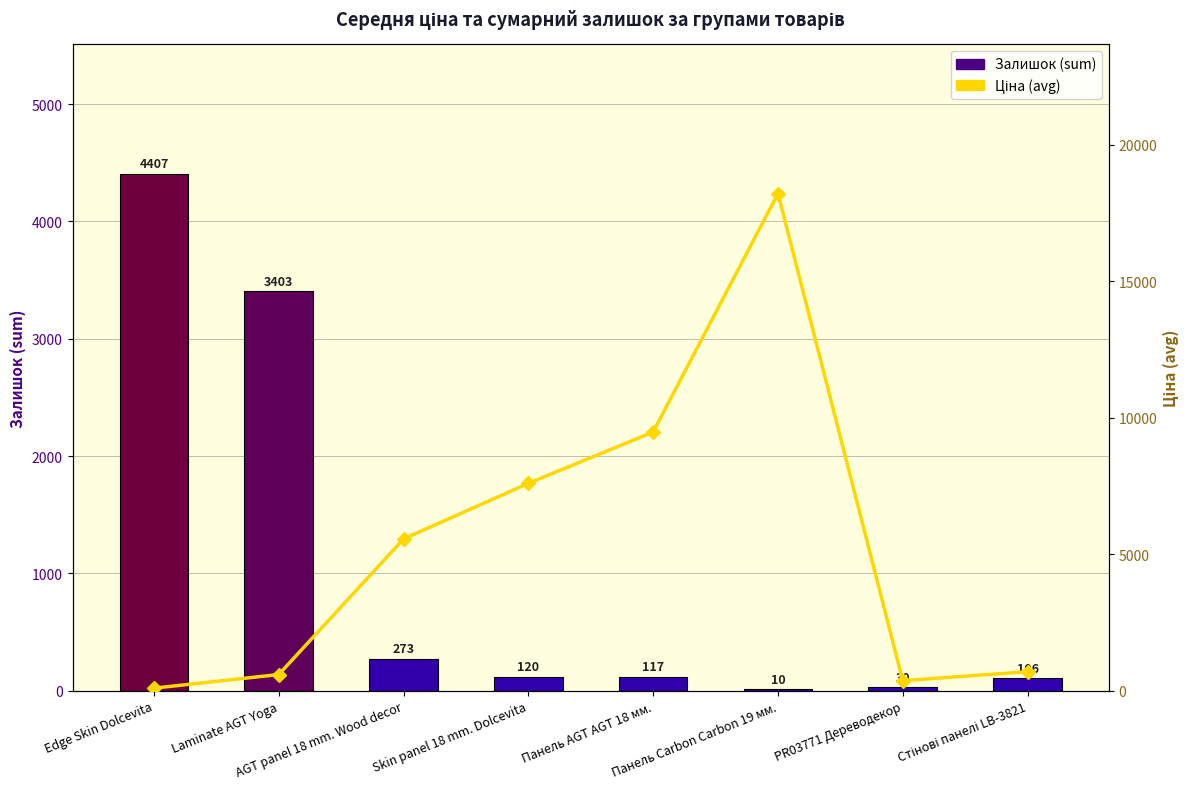

Reading left to right, what are all the values shown in this chart?

Залишок (sum): Edge Skin Dolcevita=4407.0	Laminate AGT Yoga=3403.0	AGT panel 18 mm. Wood decor=273.0	Skin panel 18 mm. Dolcevita=120.0	Панель AGT AGT 18 мм.=117.0	Панель Carbon Carbon 19 мм.=10.0	PR03771 Дереводекор=30.0	Стінові панелі LB-3821=106.0
Ціна (avg): Edge Skin Dolcevita=91.1	Laminate AGT Yoga=589.9	AGT panel 18 mm. Wood decor=5558.4	Skin panel 18 mm. Dolcevita=7596.5	Панель AGT AGT 18 мм.=9480.1	Панель Carbon Carbon 19 мм.=18217.2	PR03771 Дереводекор=364.7	Стінові панелі LB-3821=694.3